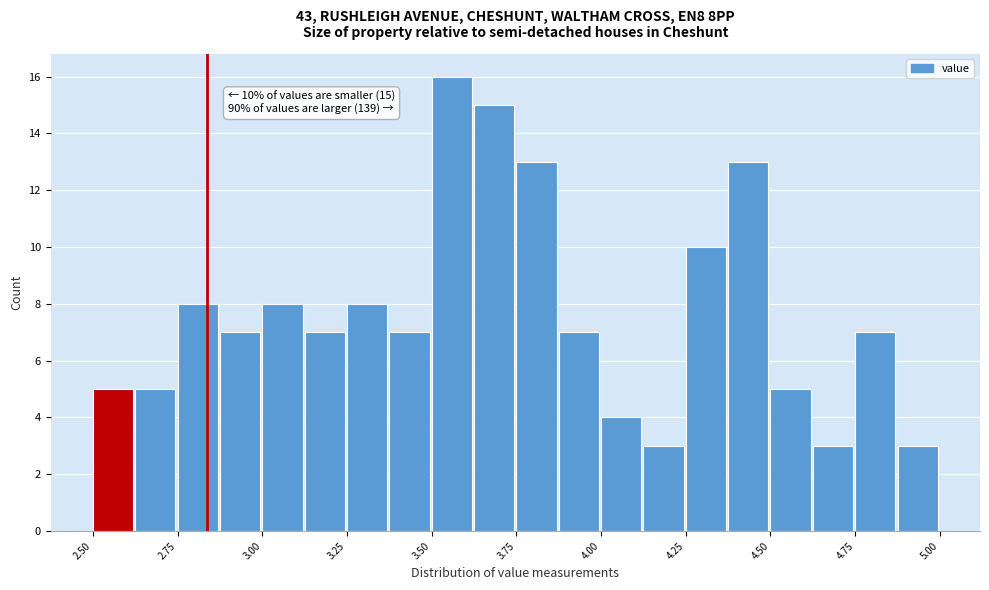

Around what value on the x-axis is the tallest bar? Give the approximate position of its centre, as read against the axis.

3.55